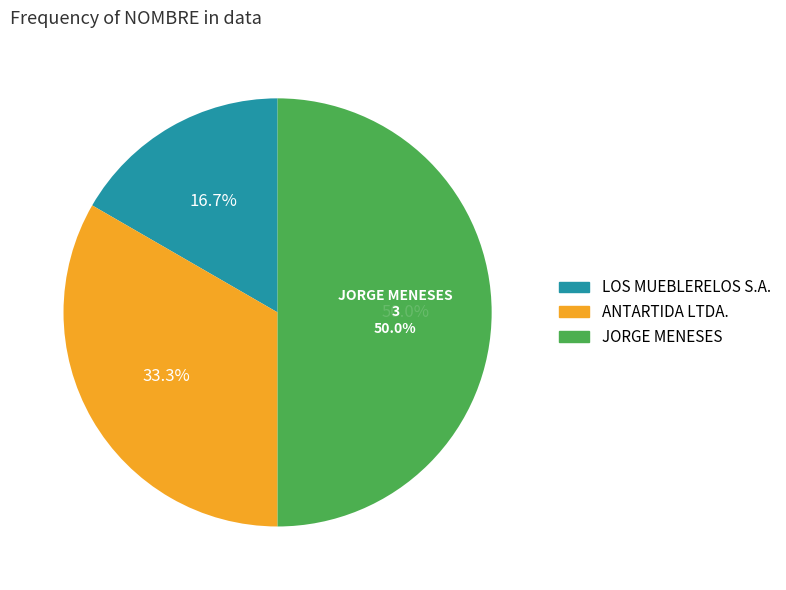

Rank the categories by value from highest to lowest.

JORGE MENESES, ANTARTIDA LTDA., LOS MUEBLERELOS S.A.